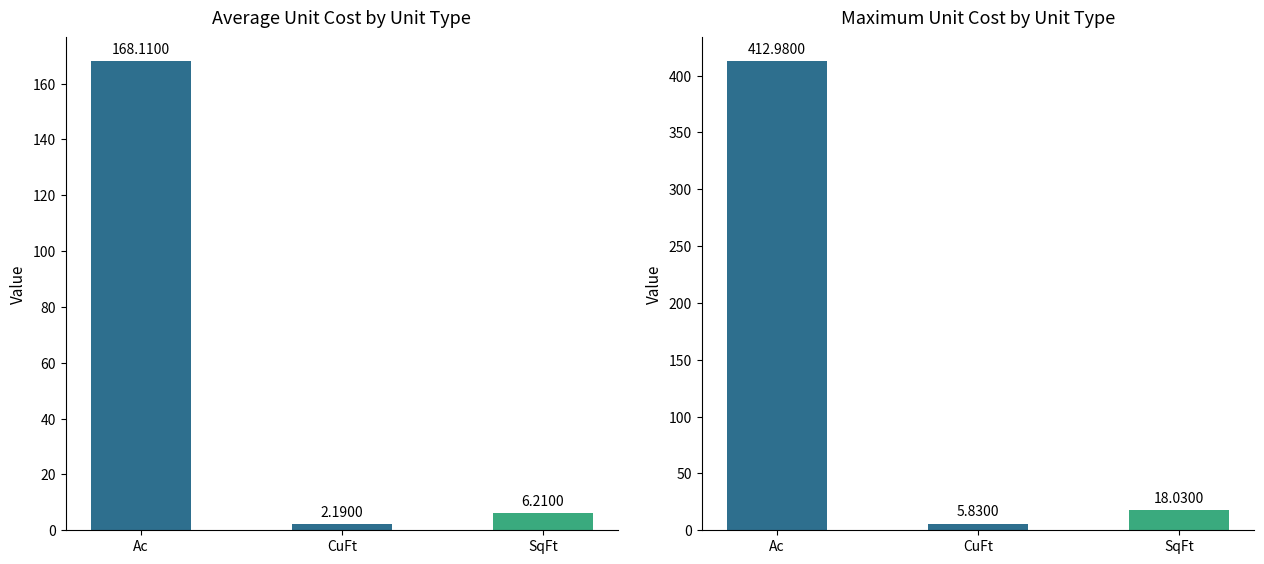

Reading left to right, list all the values displayed in this chart.

Avg Unit Cost: 168.1	2.2	6.2
Max Unit Cost: 413.0	5.8	18.0